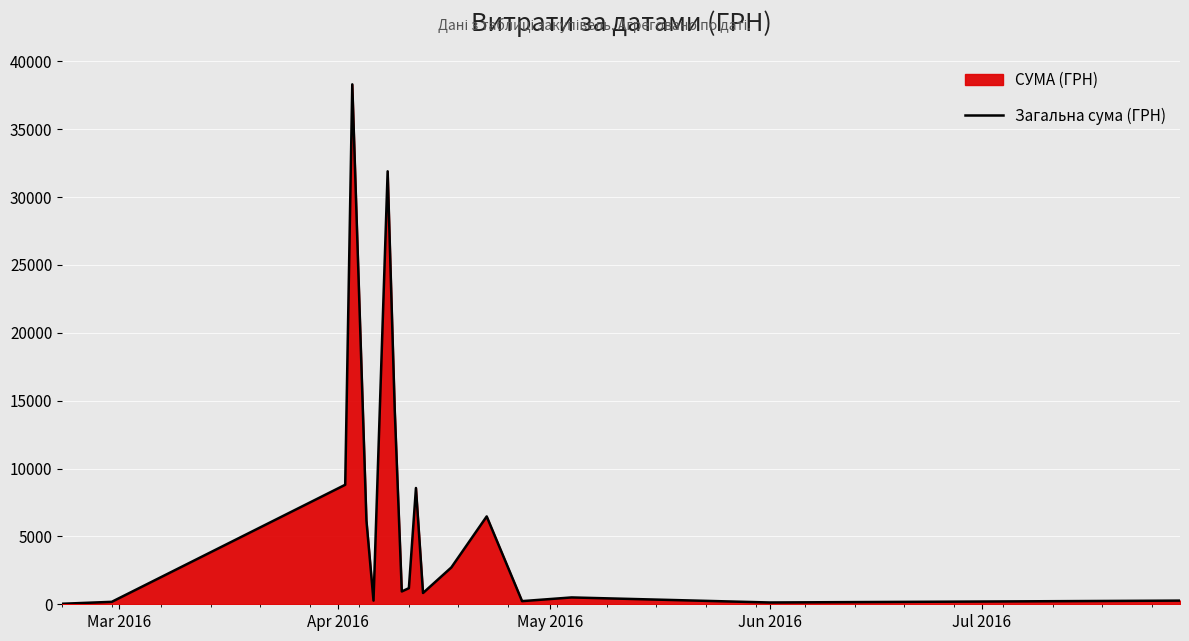

What is the difference between the maximum and minimum values?

38264.5